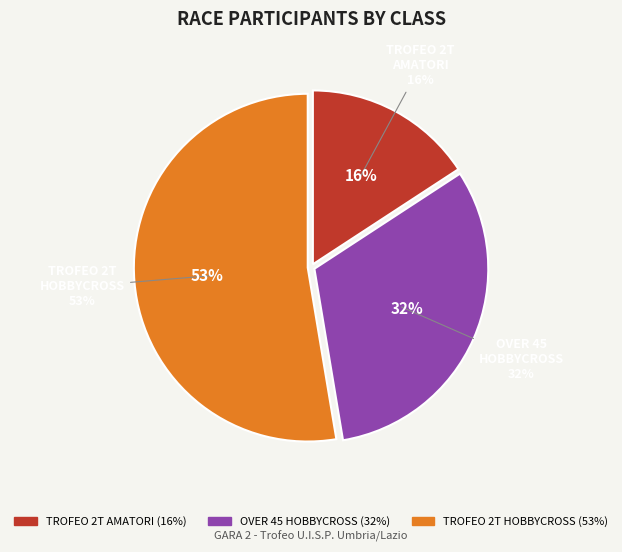

Do TROFEO 2T AMATORI and OVER 45 HOBBYCROSS together represent more than half of the pie?

No